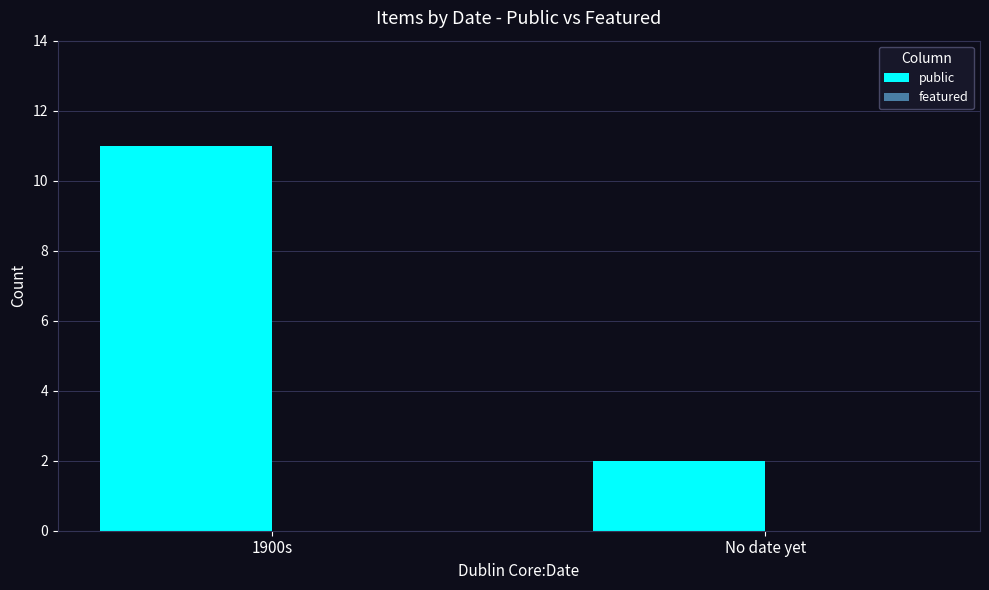

What is the label of the 2nd bar from the left?

No date yet